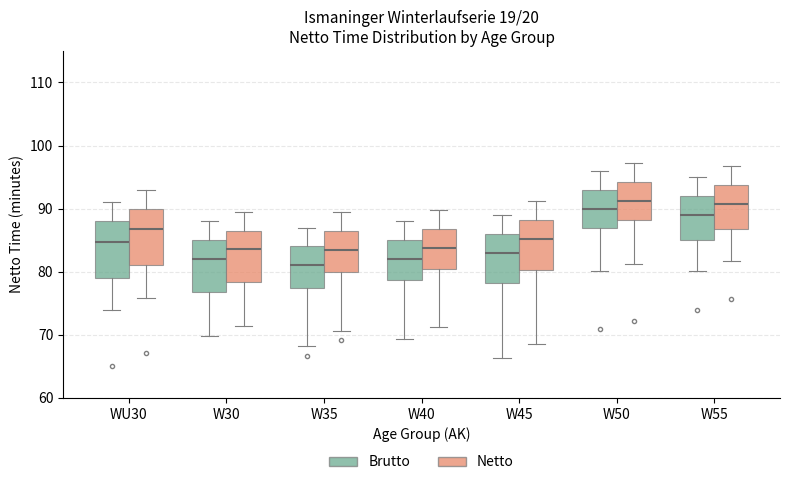

Reading left to right, read every box against the y-axis: the position of its median line, the range the box covers, and the ends of its whiskers. The values are not printed on the chart, so give them approximately, as read against the axis.

WU30 (Brutto): median 85, box 79 to 88, whiskers 74 to 91
WU30 (Netto): median 87, box 81 to 90, whiskers 76 to 93
W30 (Brutto): median 82, box 77 to 85, whiskers 70 to 88
W30 (Netto): median 84, box 78 to 87, whiskers 71 to 90
W35 (Brutto): median 81, box 77 to 84, whiskers 68 to 87
W35 (Netto): median 84, box 80 to 87, whiskers 71 to 90
W40 (Brutto): median 82, box 79 to 85, whiskers 69 to 88
W40 (Netto): median 84, box 80 to 87, whiskers 71 to 90
W45 (Brutto): median 83, box 78 to 86, whiskers 66 to 89
W45 (Netto): median 85, box 80 to 88, whiskers 69 to 91
W50 (Brutto): median 90, box 87 to 93, whiskers 80 to 96
W50 (Netto): median 91, box 88 to 94, whiskers 81 to 97
W55 (Brutto): median 89, box 85 to 92, whiskers 80 to 95
W55 (Netto): median 91, box 87 to 94, whiskers 82 to 97